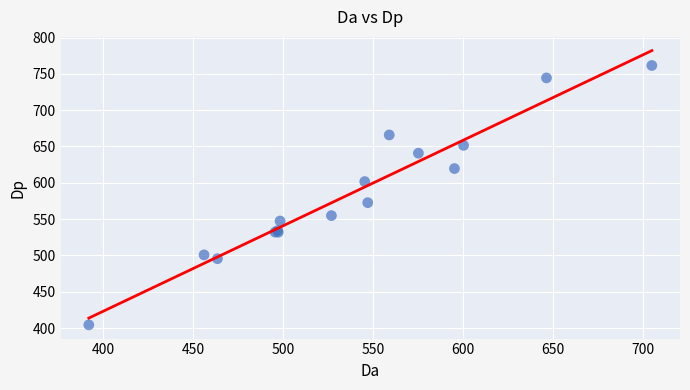

What Y value in the scatter plot is closest to 582?

572.7